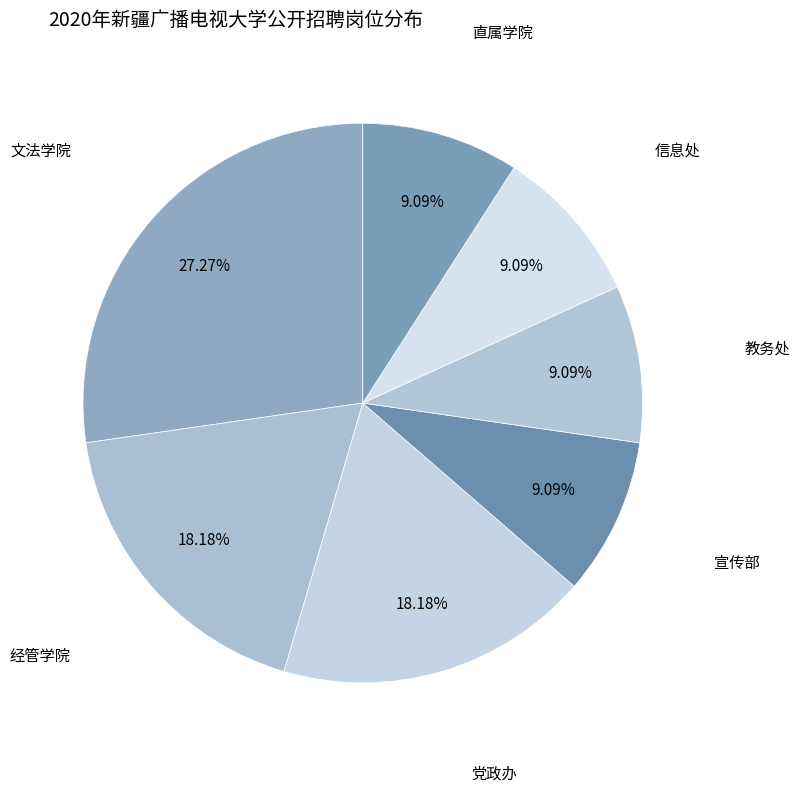

Is there any slice that represents more than half of the pie?

No